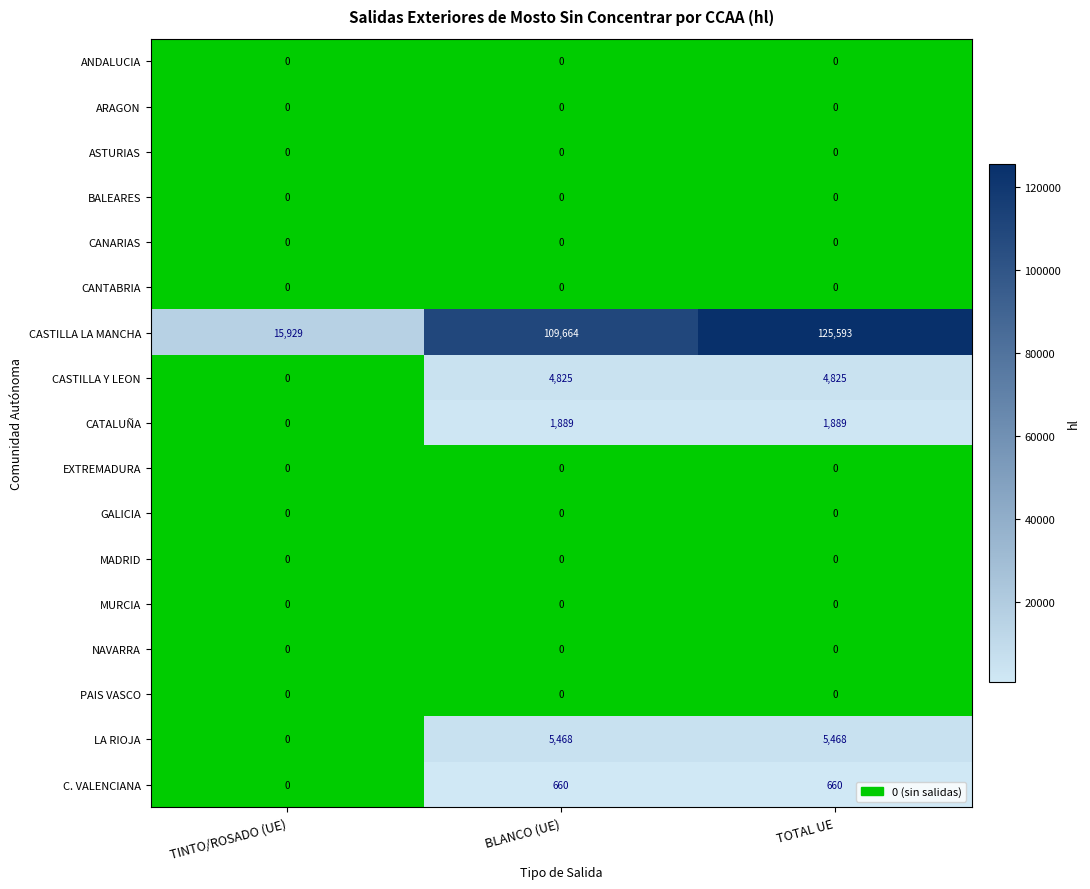

At how many categories does at least one series exceed 89719?

2